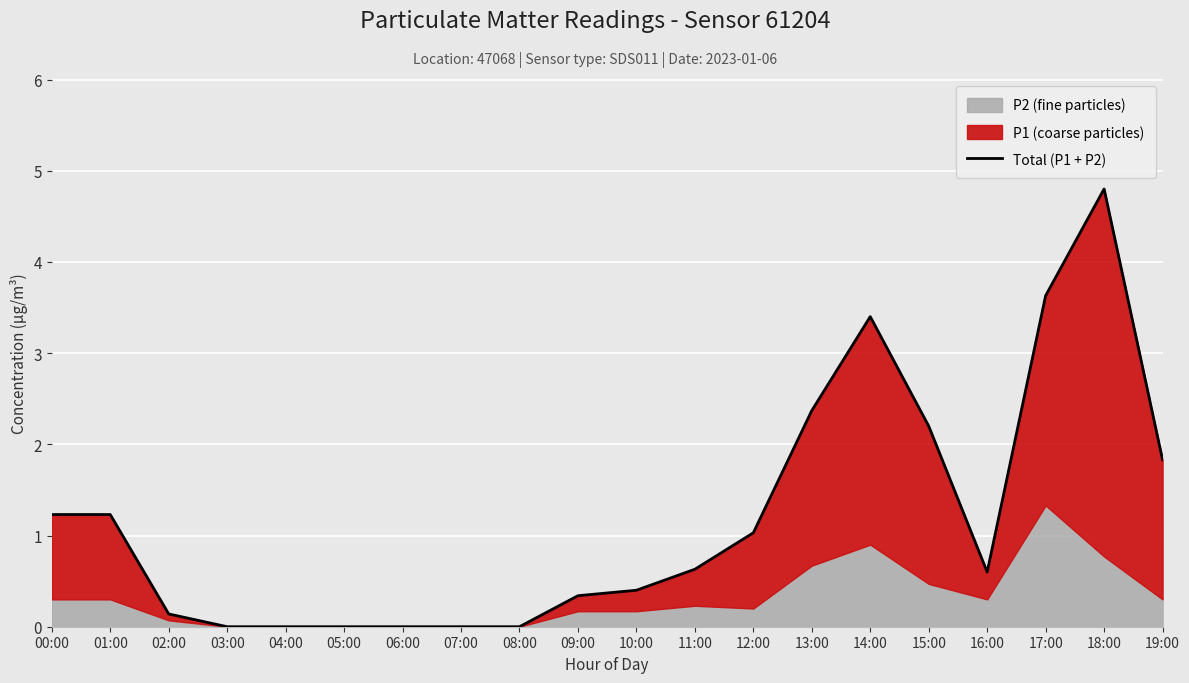

Reading left to right, transcribe all the data shown in this chart.

00:00=1.2	01:00=1.2	02:00=0.1	03:00=0.0	04:00=0.0	05:00=0.0	06:00=0.0	07:00=0.0	08:00=0.0	09:00=0.3	10:00=0.4	11:00=0.6	12:00=1.0	13:00=2.4	14:00=3.4	15:00=2.2	16:00=0.6	17:00=3.6	18:00=4.8	19:00=1.8